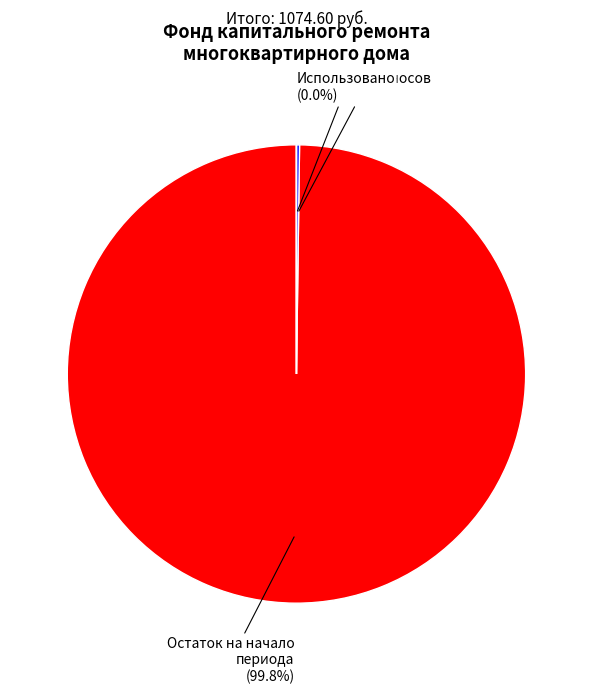

What is the majority slice?

Остаток на начало периода